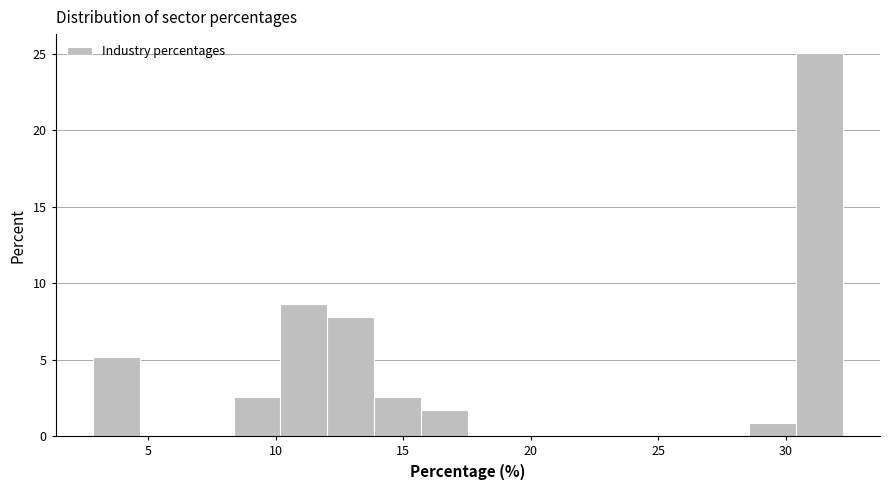

Read against the x-axis, roughly where is the centre of the tallest bar?

31.5